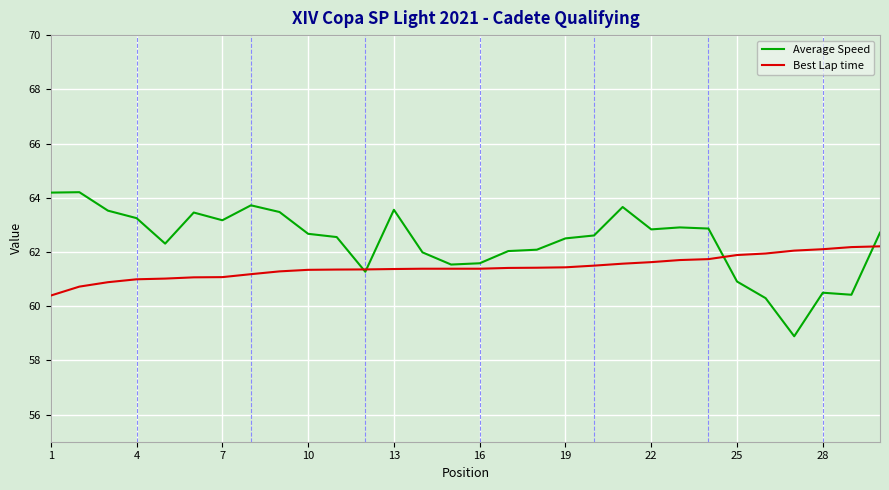

What is the average value of the Best Lap time series?

61.4